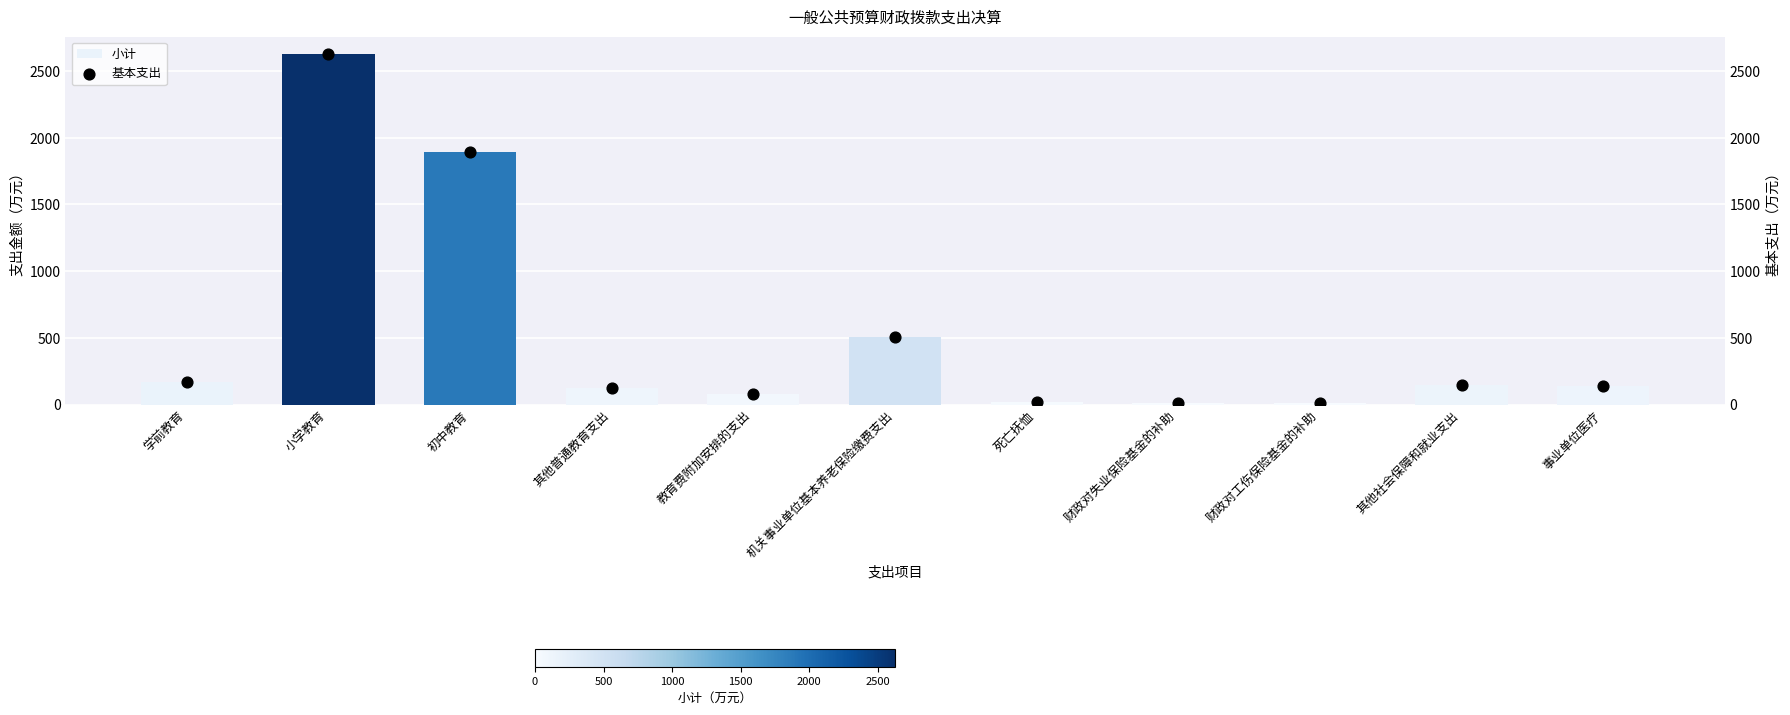

What is the total value across all series at 教育费附加安排的支出?

160.0